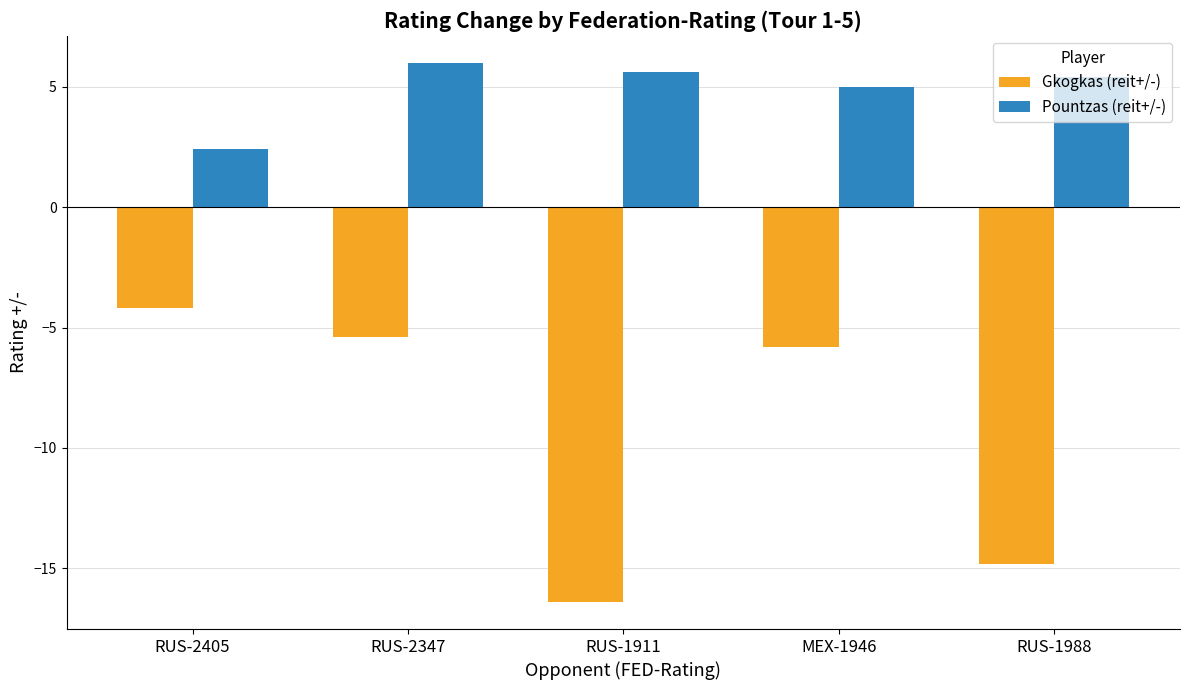

What is the spread (max minus min) of values at RUS-1988?

20.2